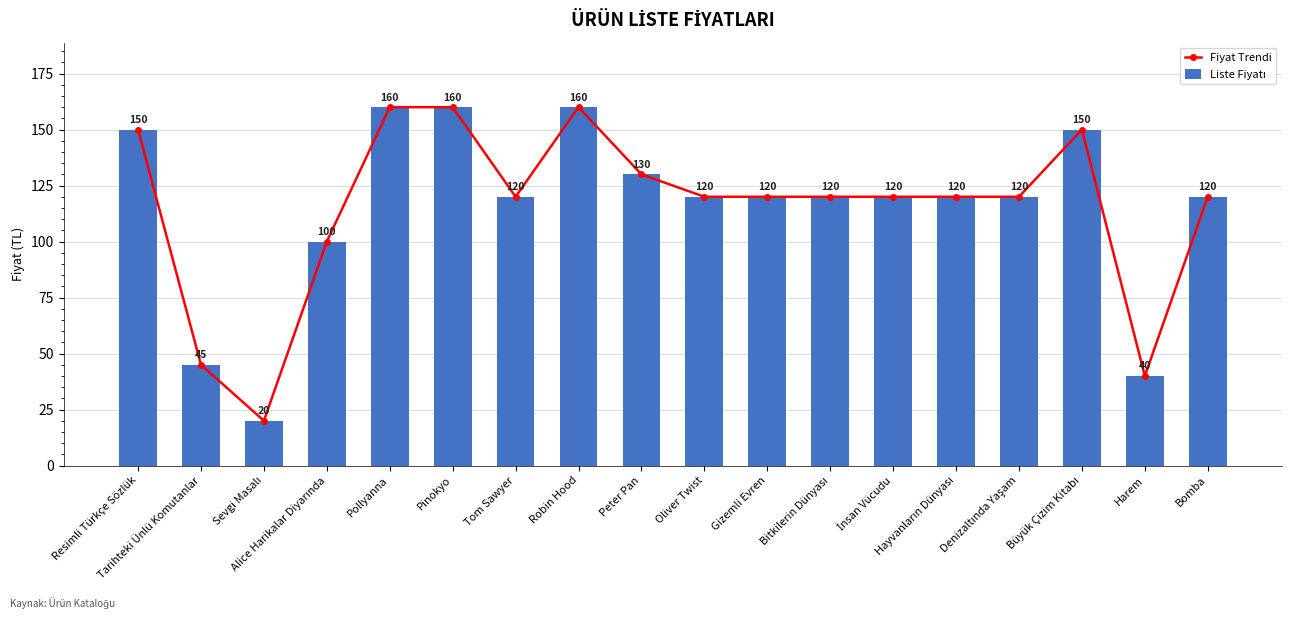

At which label does Liste Fiyatı first exceed 120?

Resimli Türkçe Sözlük